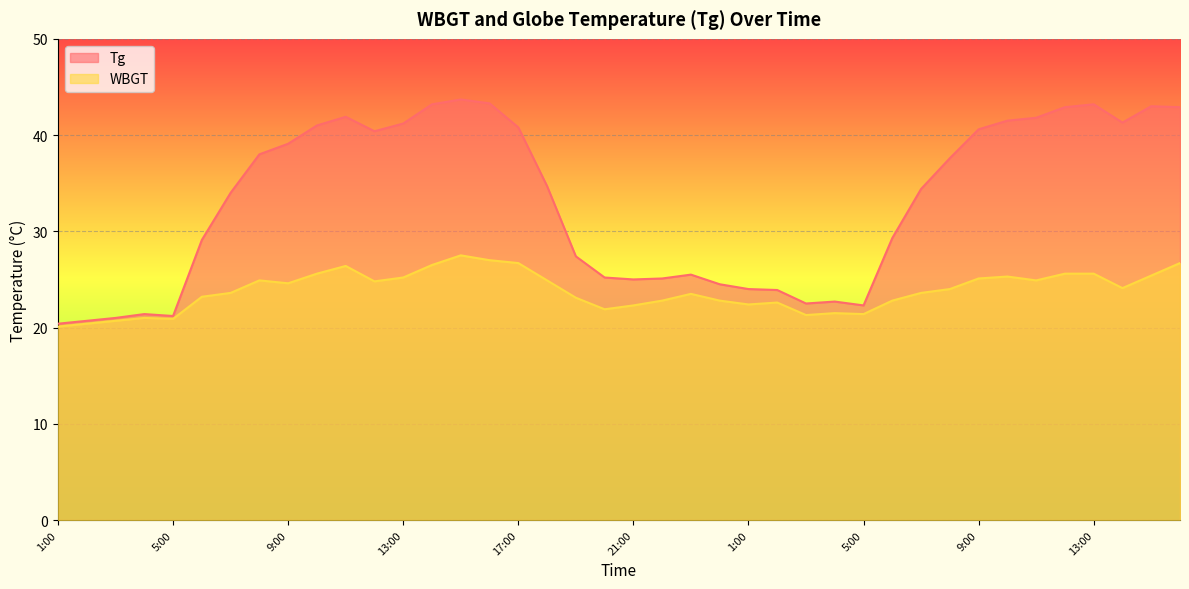

Which series has the widest spread of values?

Tg